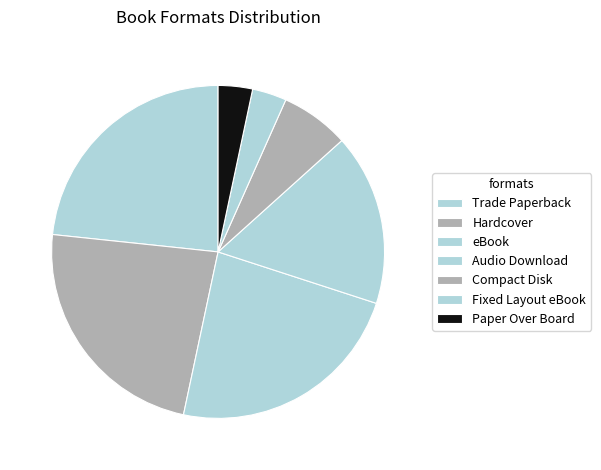

To the nearest percent, what is the difference between the Trade Paperback and Paper Over Board slice percentages?

20%